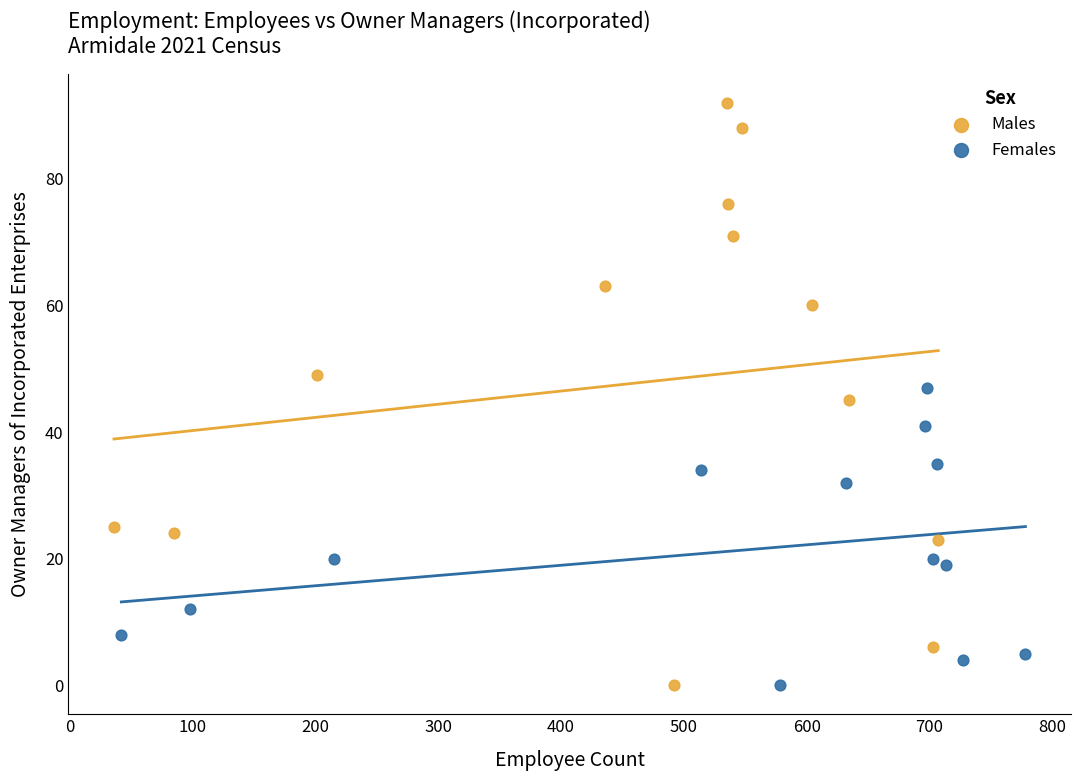

Which series contains the highest Y value?

Males